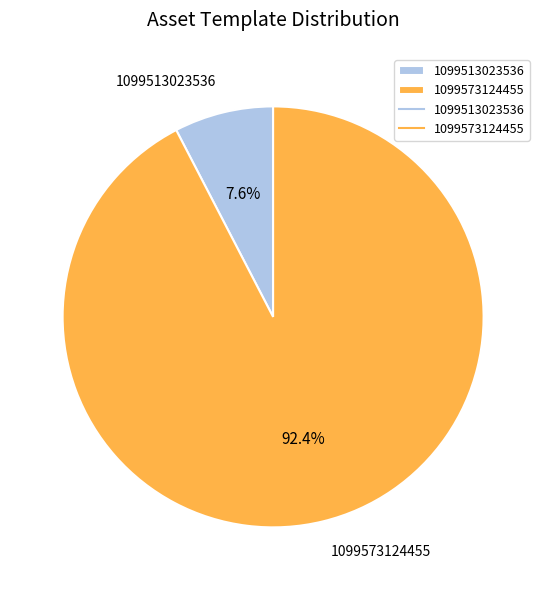

How much of the chart is everything except 1099573124455?

7.6%